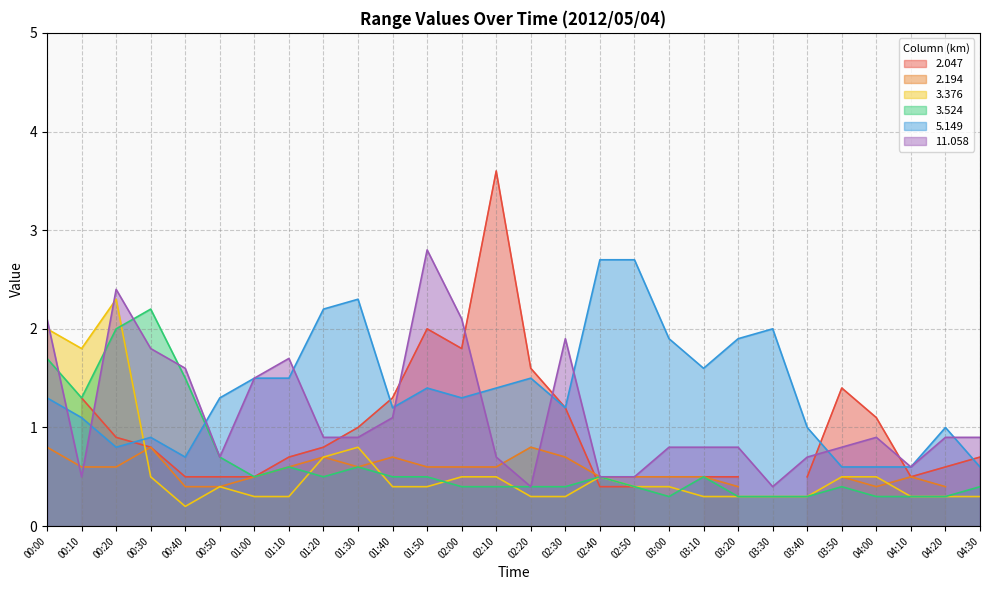

Which series changed the most between 00:40 and 02:30?

3.524